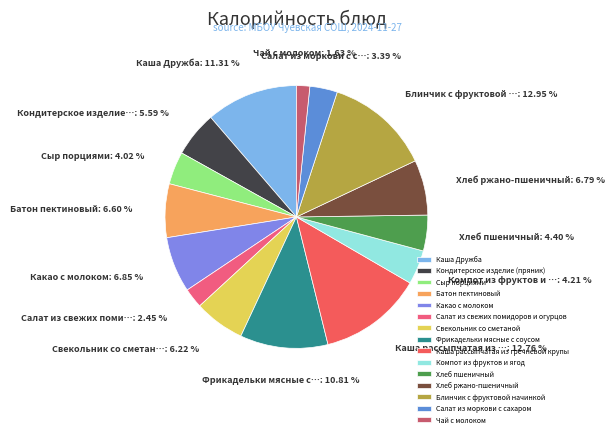

Count the number of slices in the pie.

15